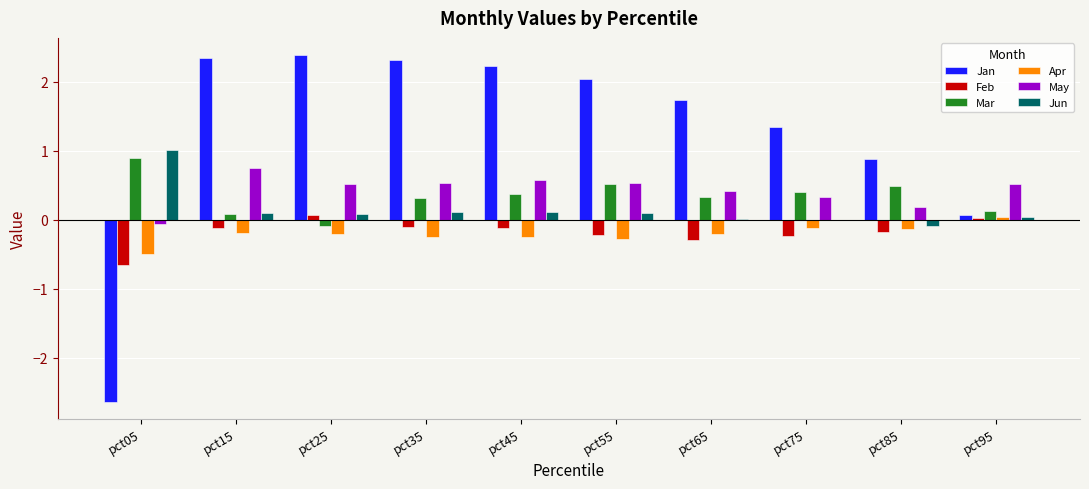

Count the number of categories in the chart.

10